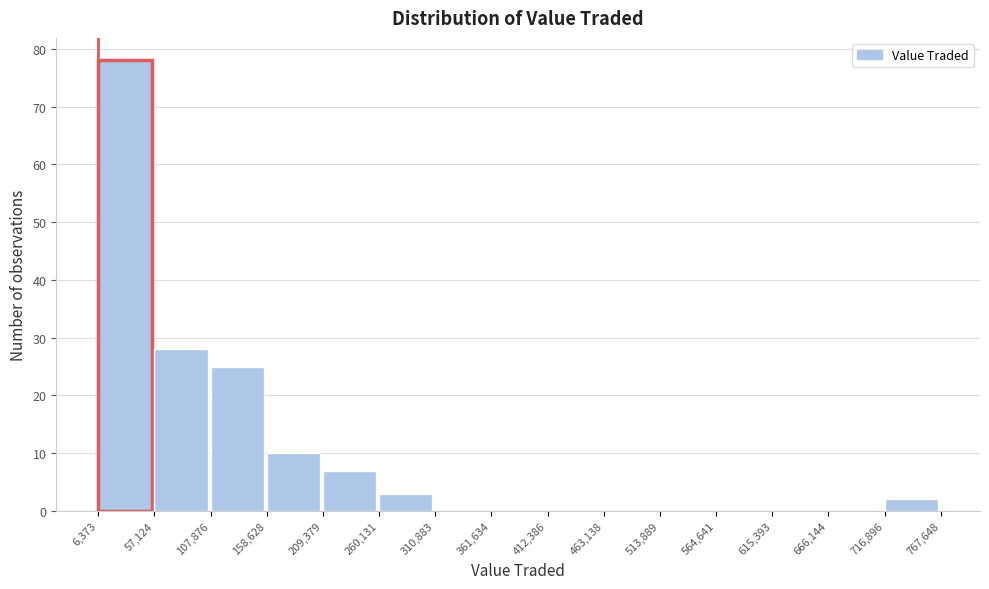

Reading left to right, list every bar in this chart as the range it spans on the x-axis followed by its height. The values are not printed on the chart, so give them approximately, as read against the axis.

6,373 to 57,124: 78
57,124 to 107,876: 28
107,876 to 158,628: 25
158,628 to 209,379: 10
209,379 to 260,131: 7
260,131 to 310,883: 3
310,883 to 361,634: 0
361,634 to 412,386: 0
412,386 to 463,138: 0
463,138 to 513,889: 0
513,889 to 564,641: 0
564,641 to 615,393: 0
615,393 to 666,144: 0
666,144 to 716,896: 0
716,896 to 767,648: 2